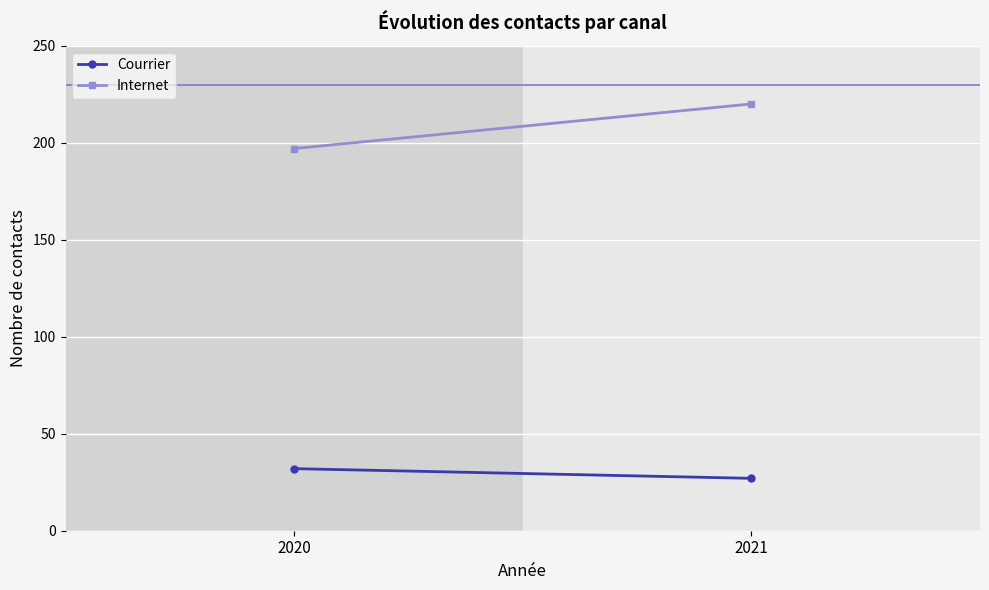

Which series has the largest total across all categories?

Internet